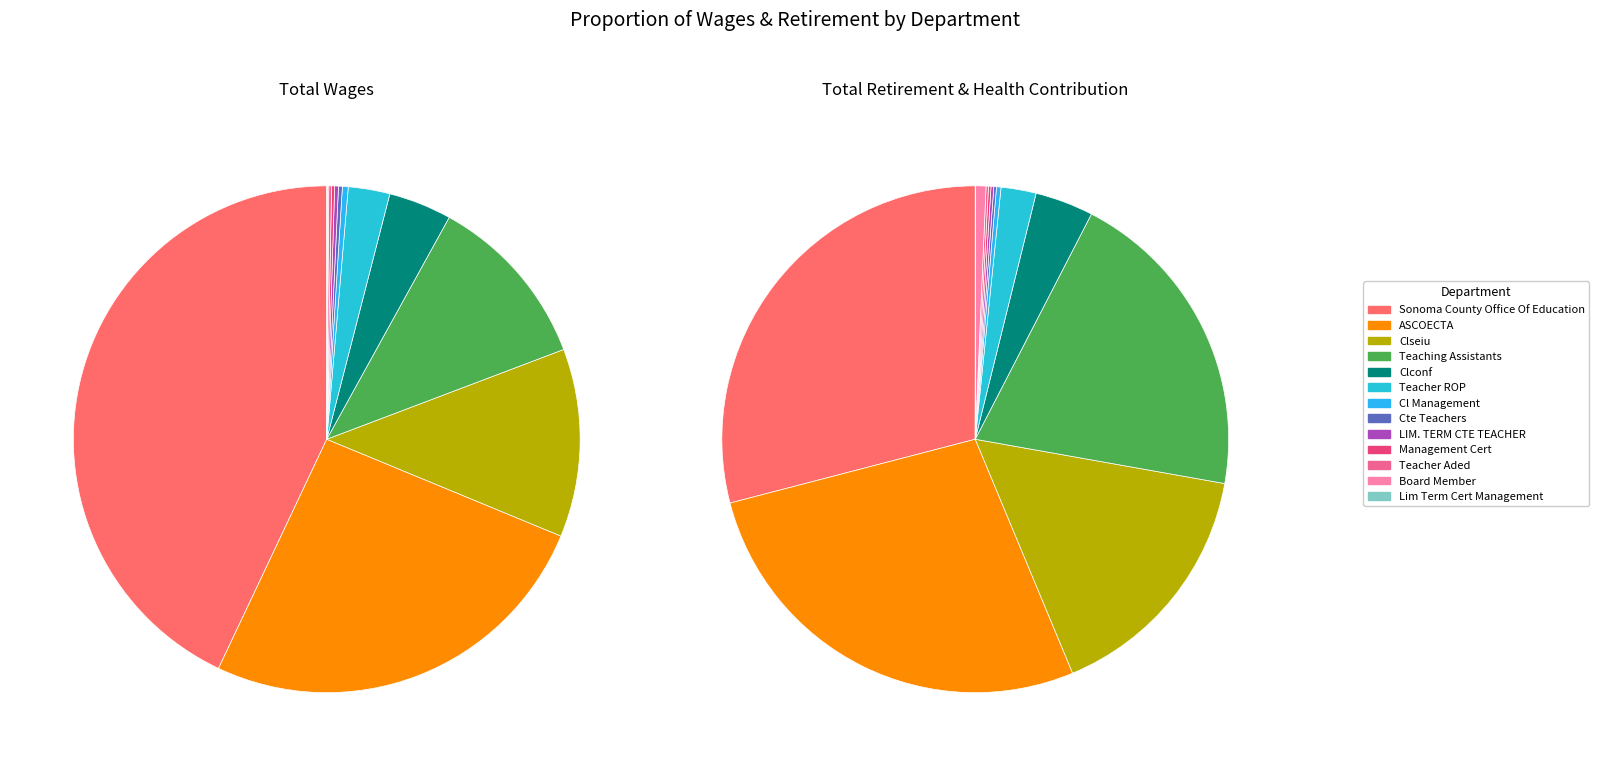

What is the largest slice in the pie chart?

Sonoma County Office Of Education